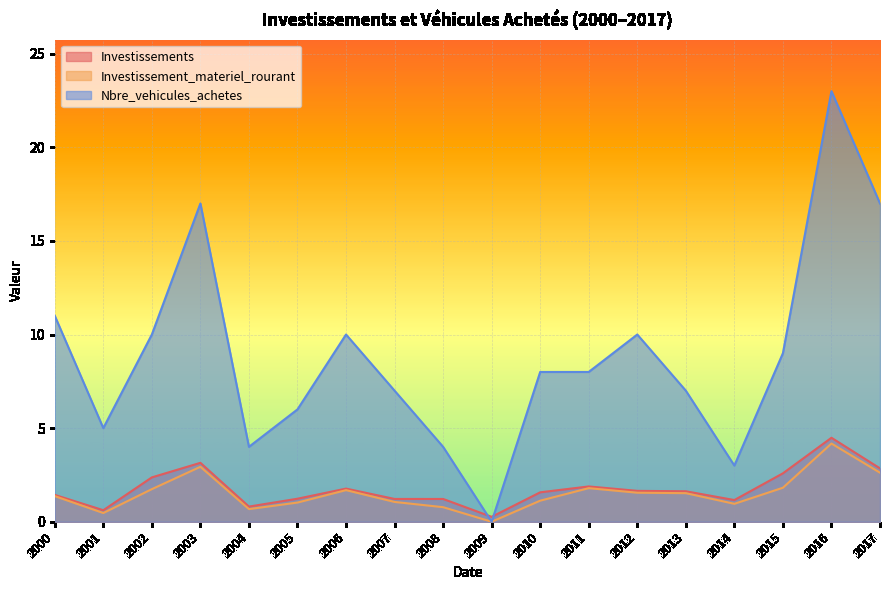

Which series has the largest total across all categories?

Nbre_vehicules_achetes